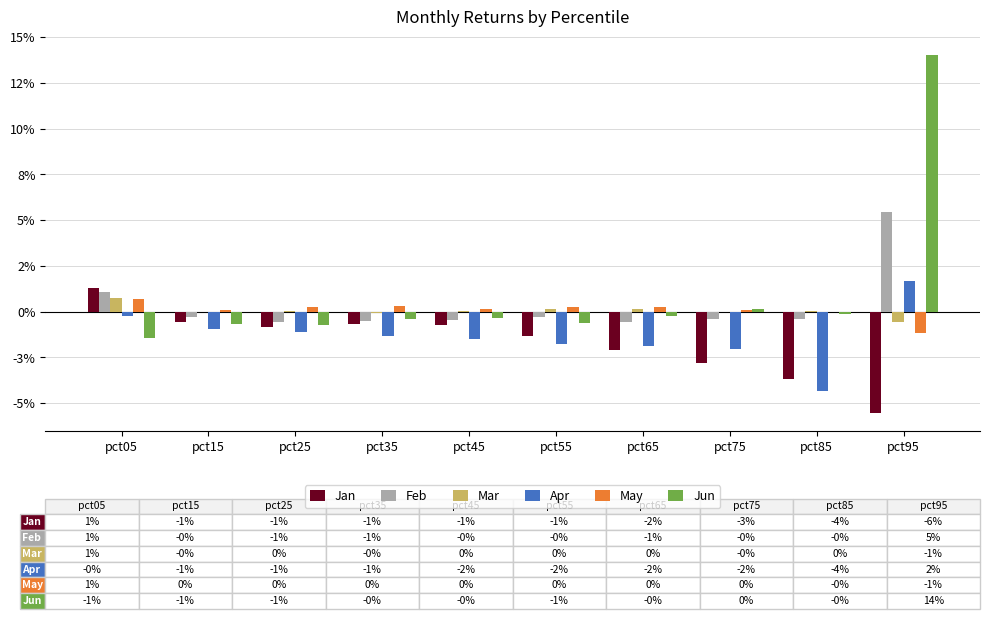

What are all the series names shown in the legend?

Jan, Feb, Mar, Apr, May, Jun